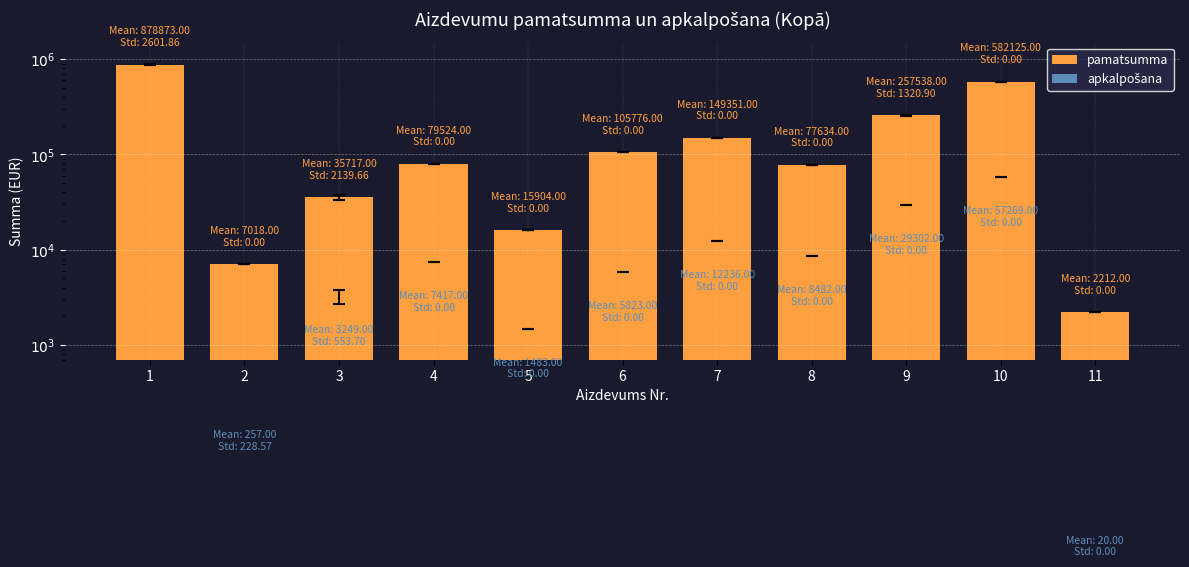

Reading right to left, extract all data points from this chart.

pamatsumma: 2212	582125	257538	77634	149351	105776	15904	79524	35717	7018	878873
apkalpošana: 20	57269	29302	8482	12236	5823	1483	7417	3249	257	0
pamatsumma_top: 2212	582125	257538	77634	149351	105776	15904	79524	35717	7018	878873